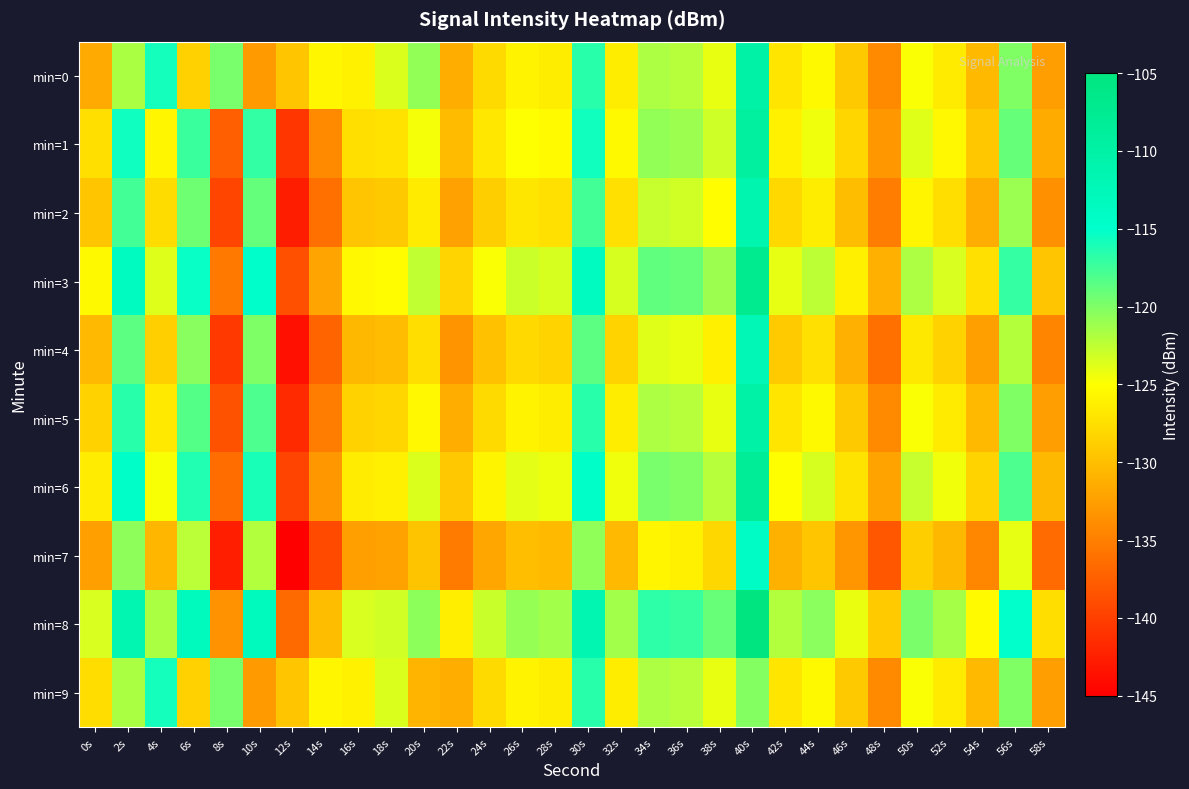

Count the number of categories in the chart.

30